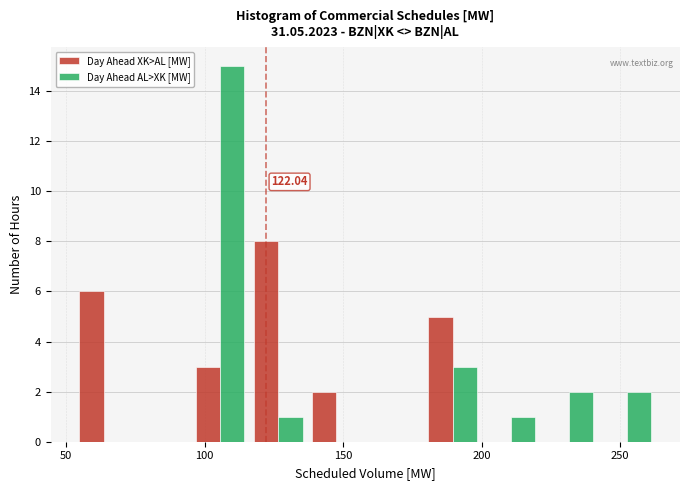

In the Day Ahead XK>AL [MW] series, which range on the x-axis has the tallest bar?

116 to 137